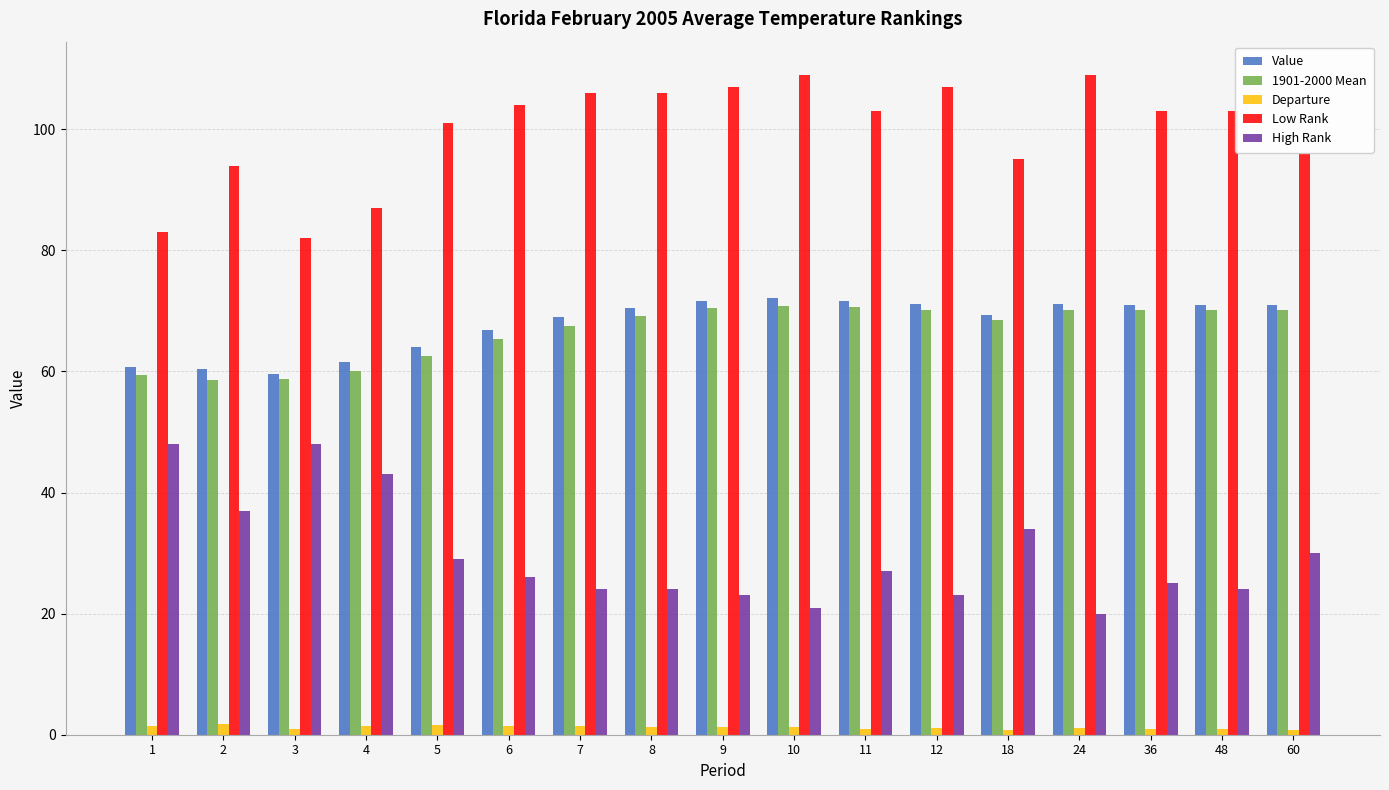

The value of 1901-2000 Mean at 24 is 26.3. True or false?

False